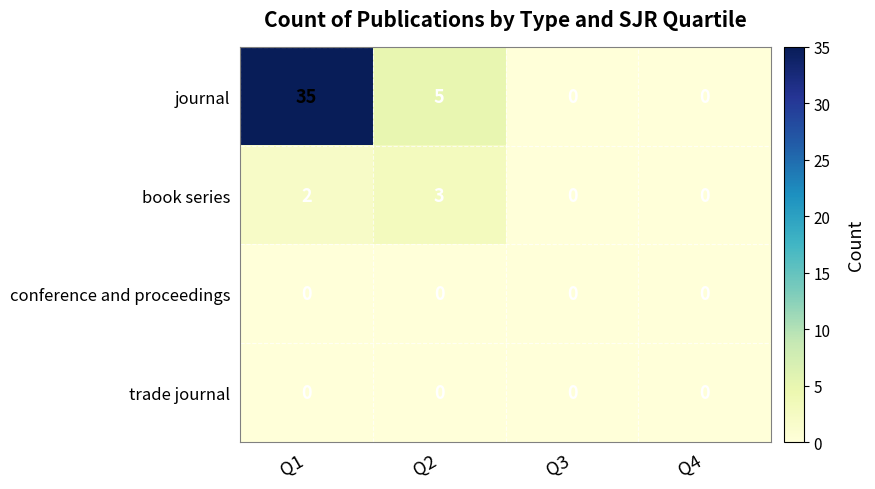

What is the difference between the maximum and minimum values in the book series series?

3